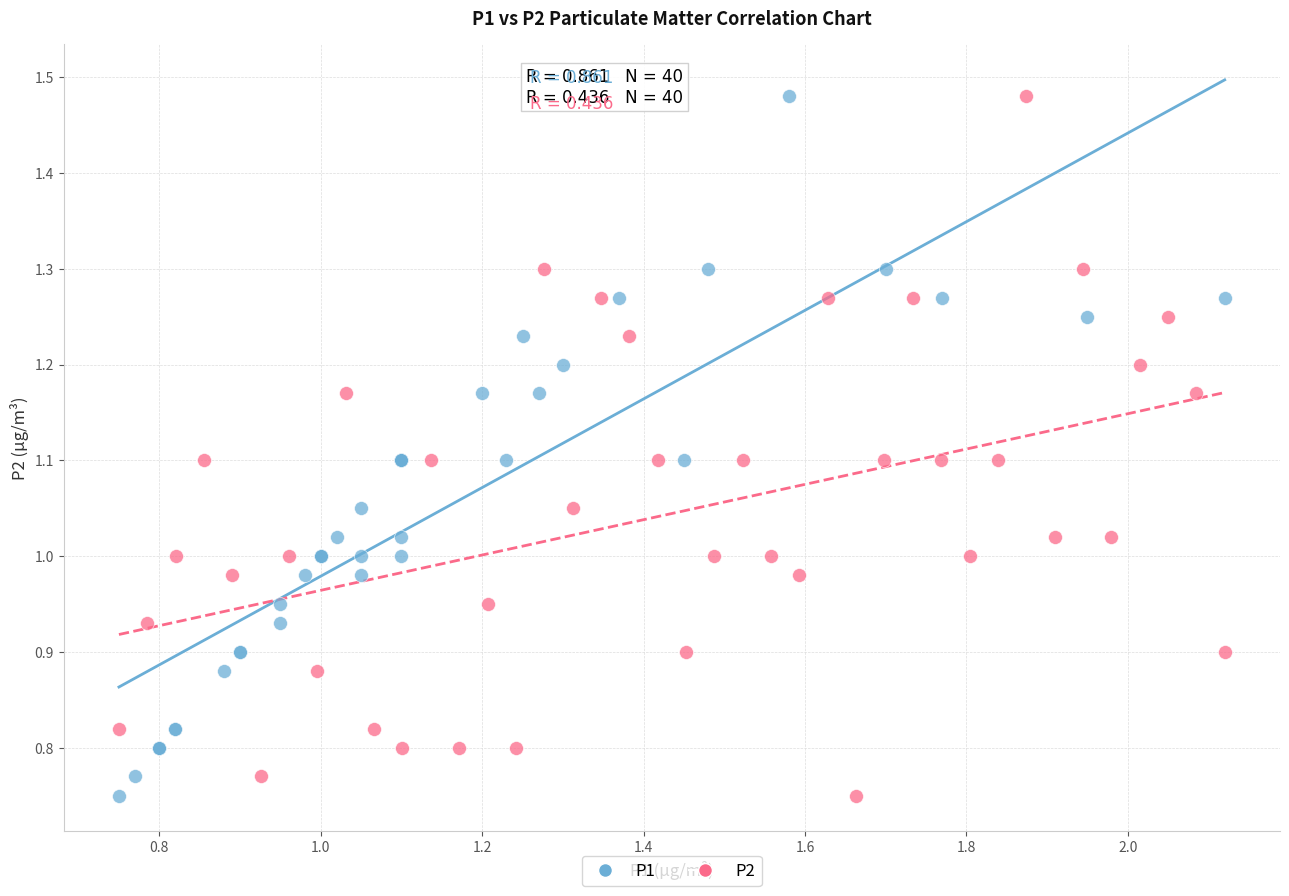

What are all the series names shown in the legend?

P1, P2